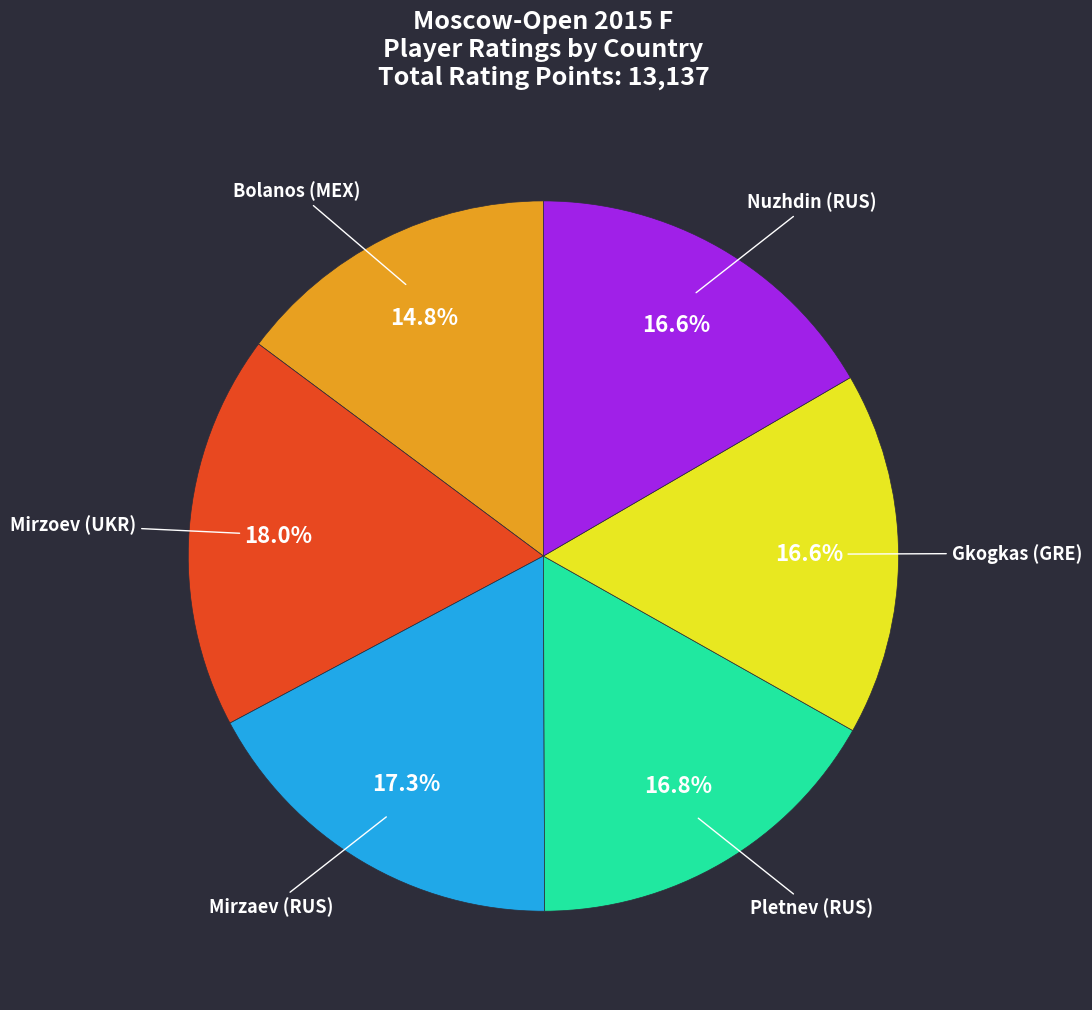

Which has a higher value, Pletnev (RUS) or Bolanos (MEX)?

Pletnev (RUS)